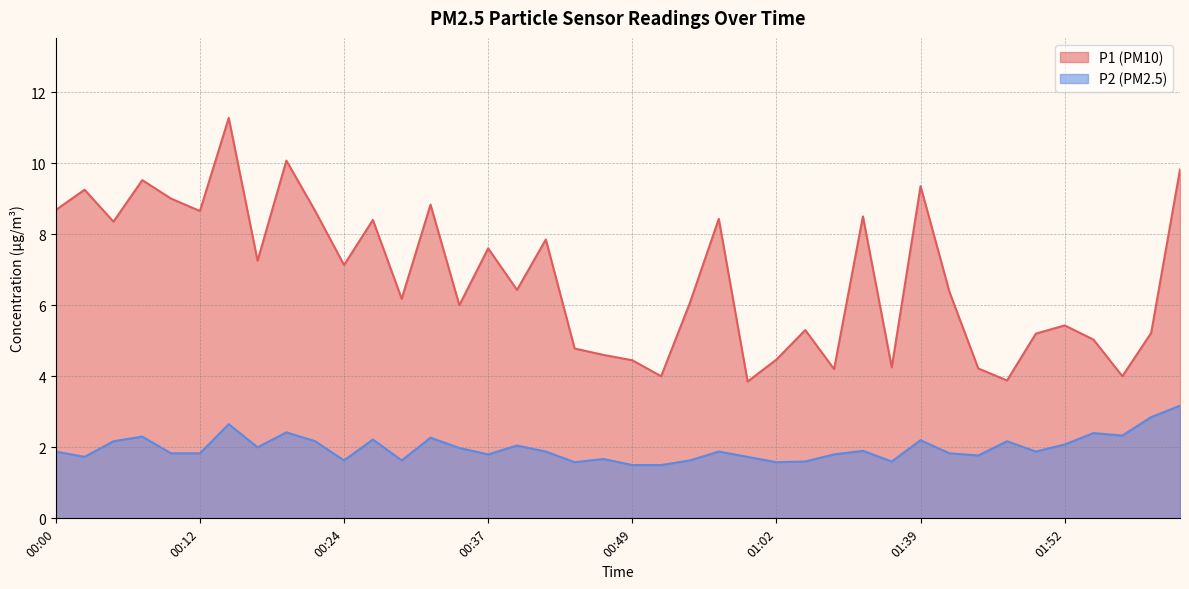

Which has a higher value, 00:29 or 01:02?

00:29